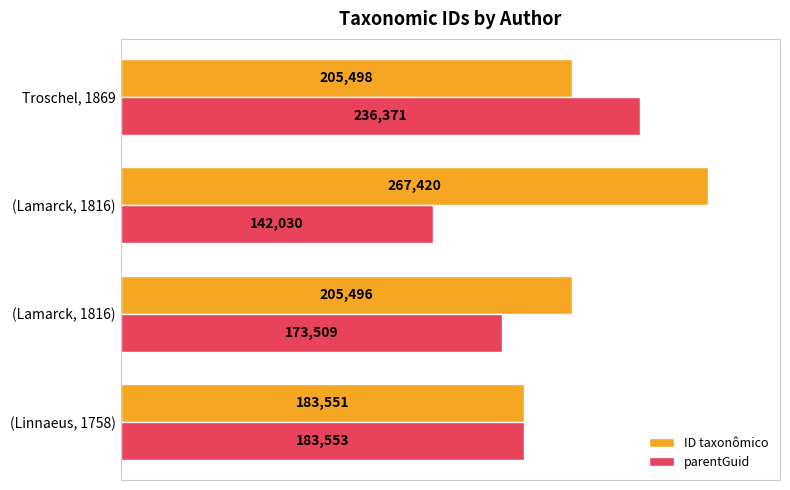

What is the smallest value displayed?

142030